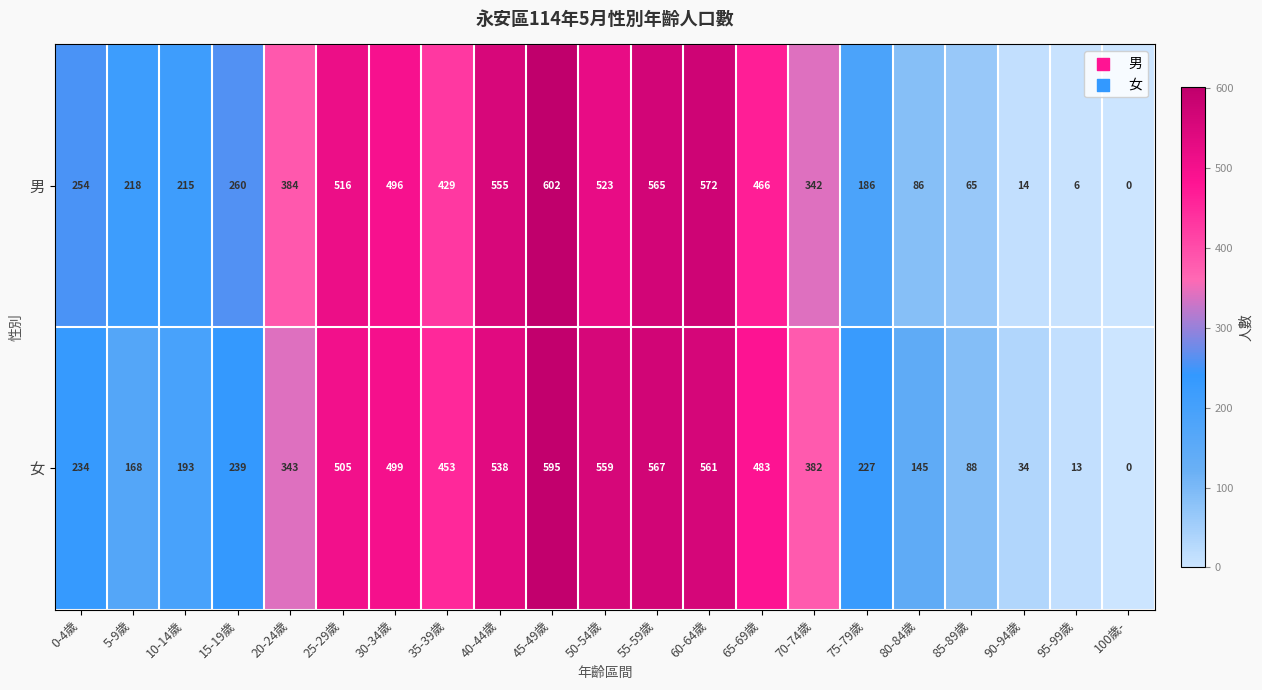

Rank the series by their maximum value, from lowest to highest.

女, 男